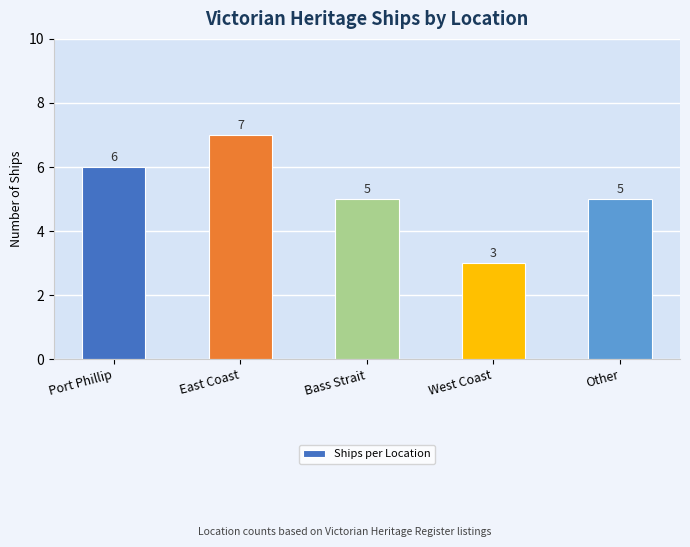

What position from the right is West Coast?

2